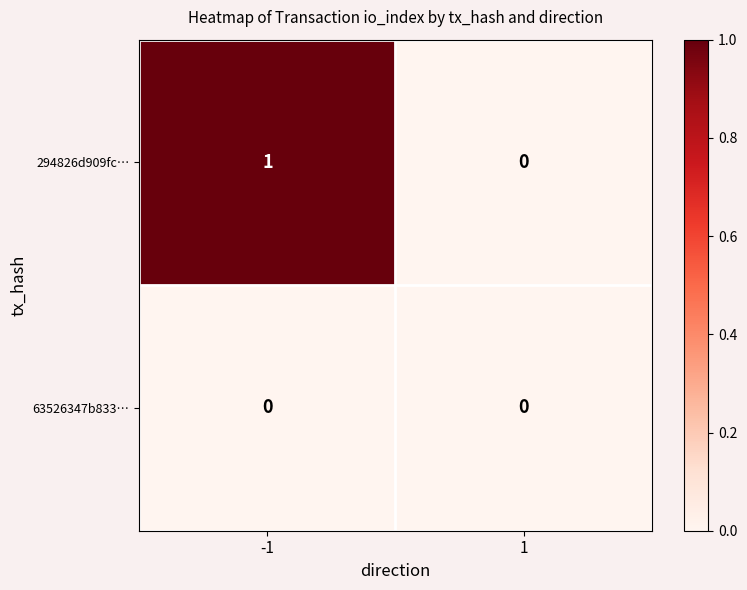

What is the greatest value displayed?

1